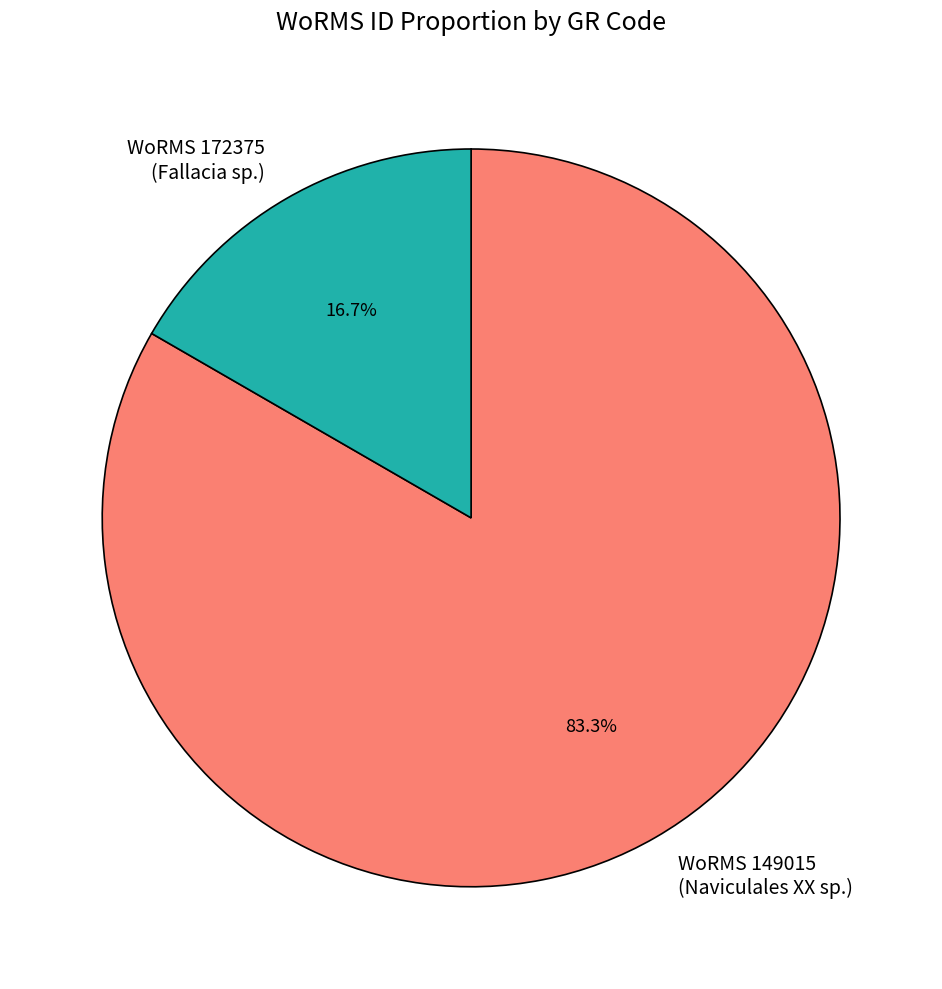

Is there any slice that represents more than half of the pie?

Yes